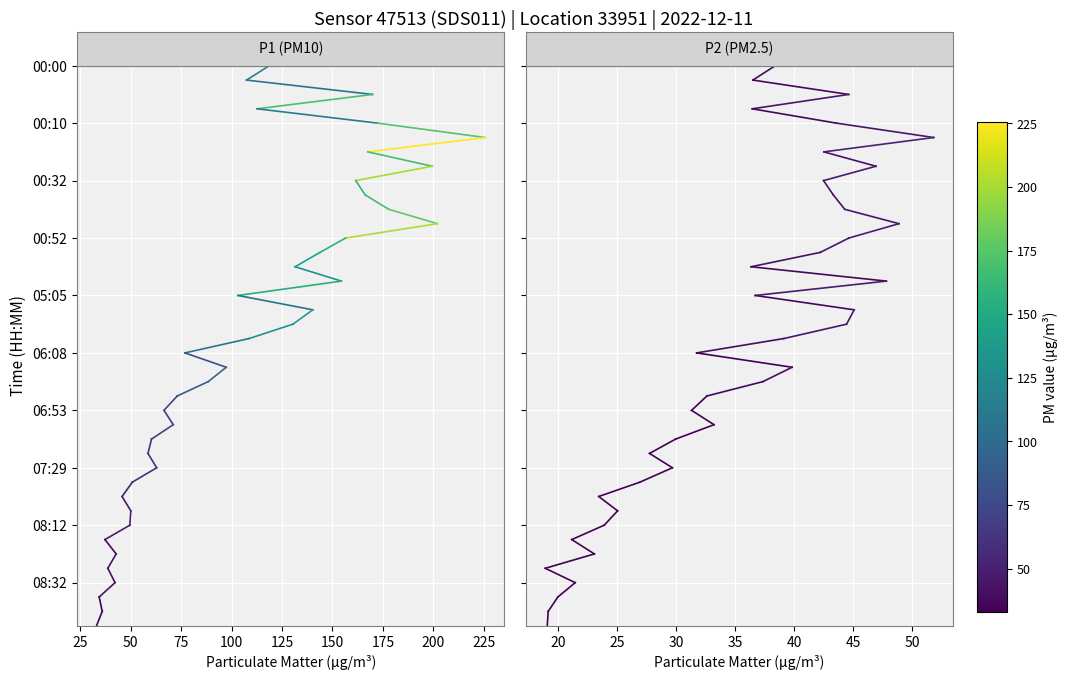

At 25, list the series in order from largest to smallest.

P1 (PM10), P2 (PM2.5)